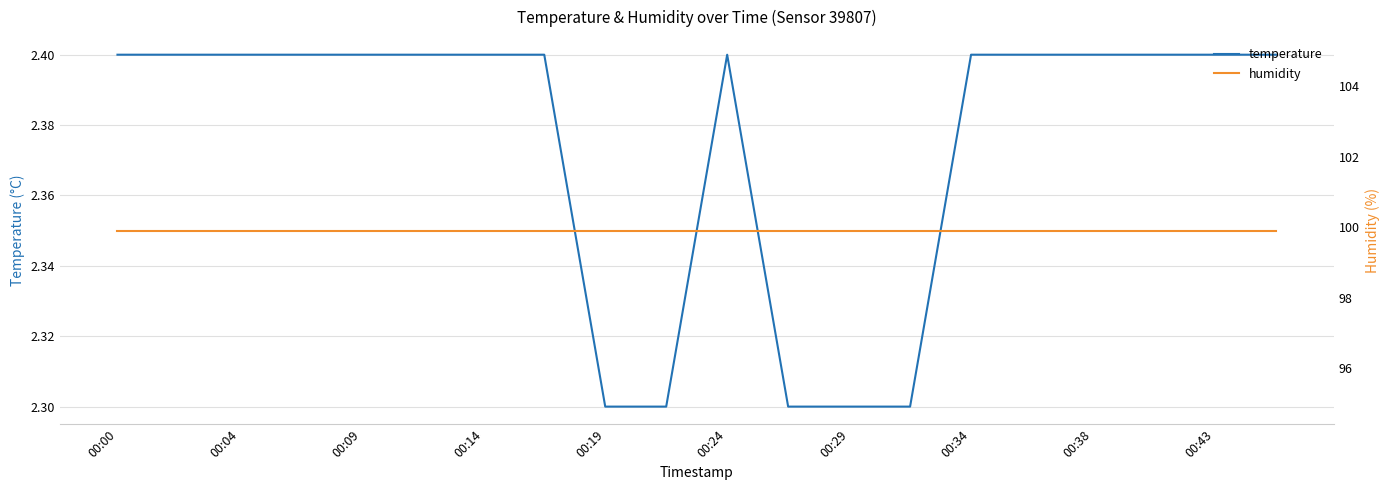

What is the value of the humidity point at the 17th from the left?

99.9